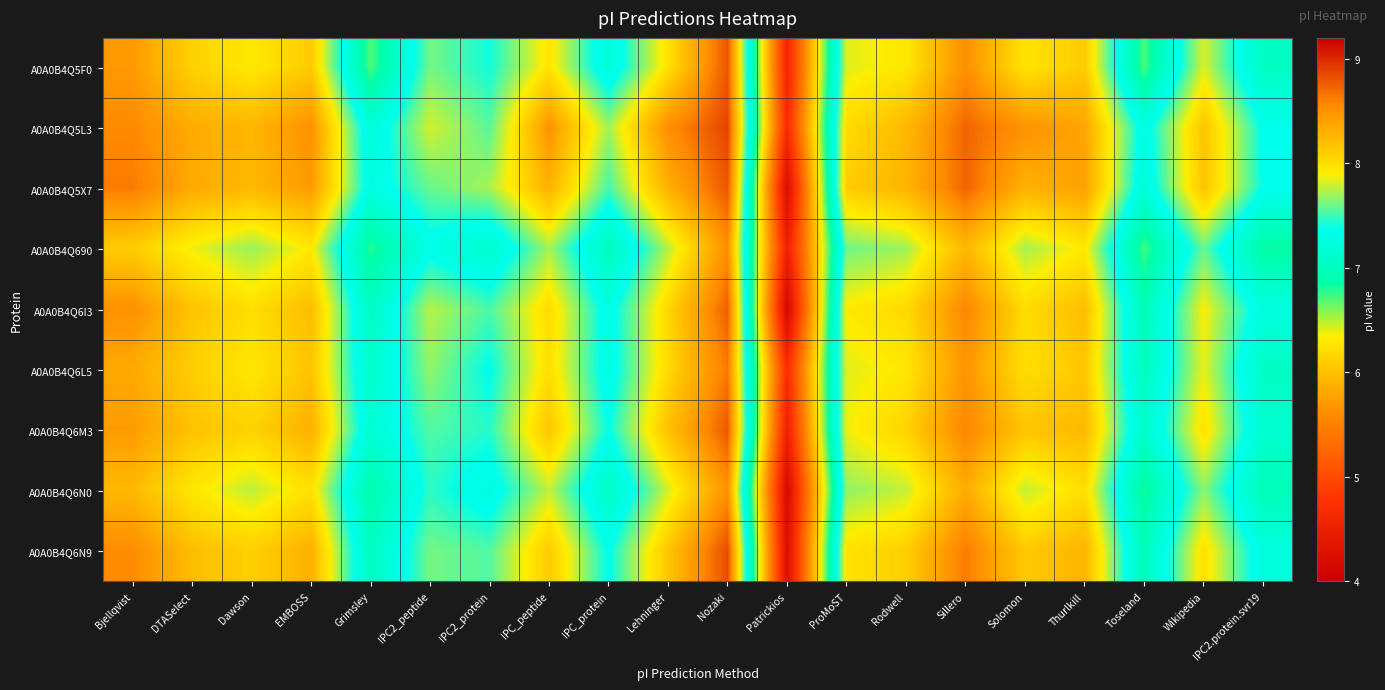

Which category has the lowest value across all series?

Patrickios